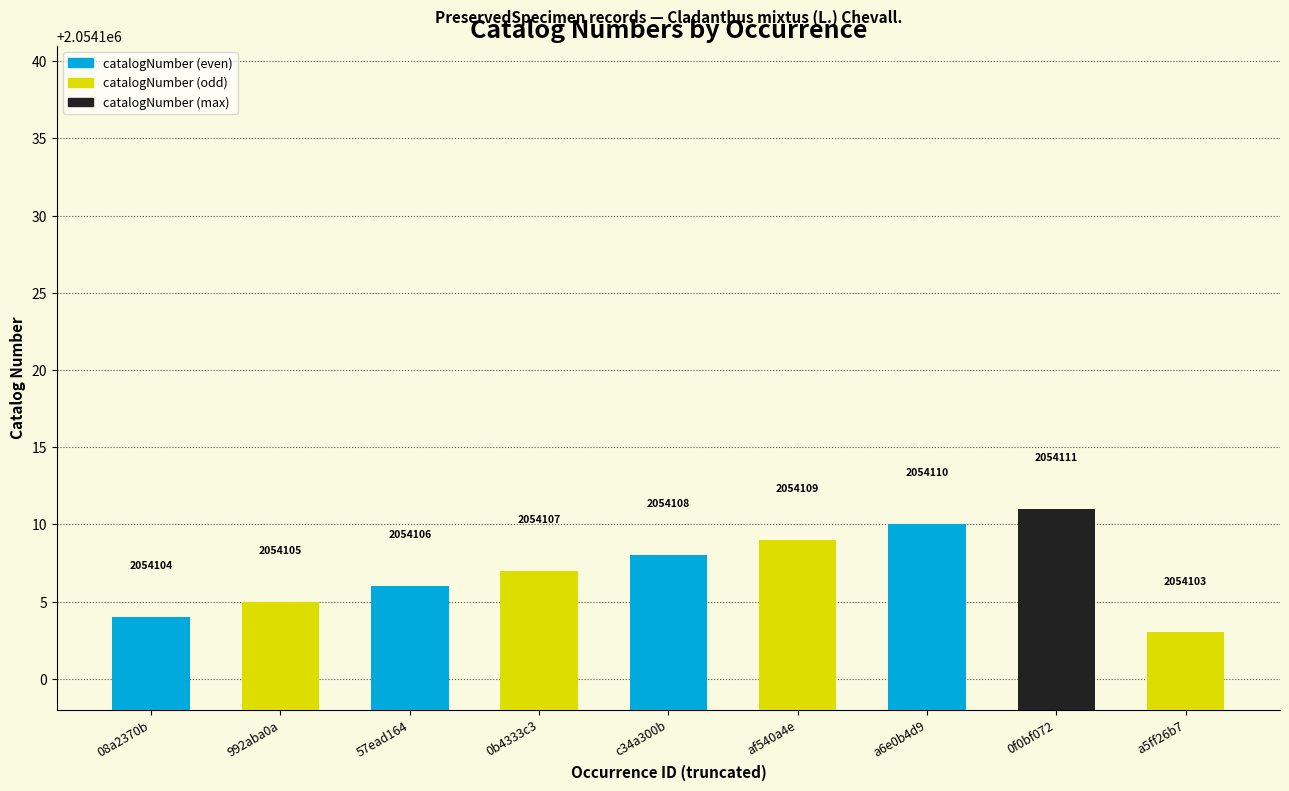

Between 0f0bf072 and 0b4333c3, which is larger?

0f0bf072